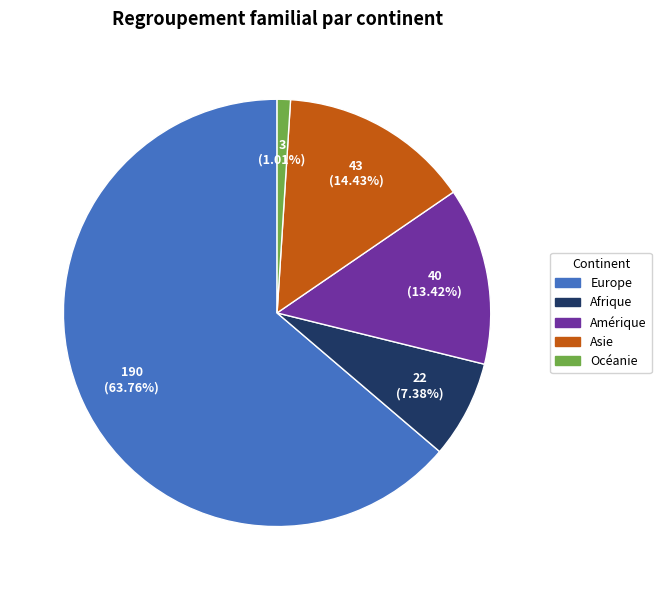

What percentage is NOT represented by Amérique?

86.6%